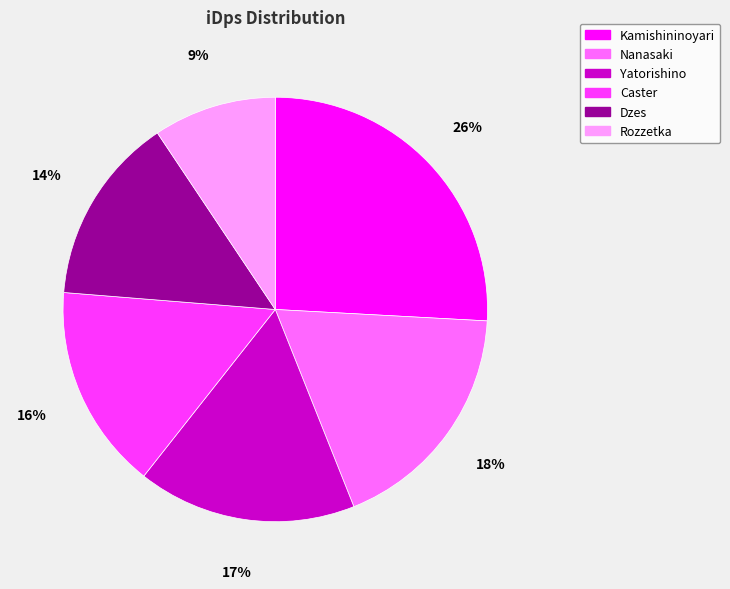

True or false: Caster accounts for 16% of the total.

True